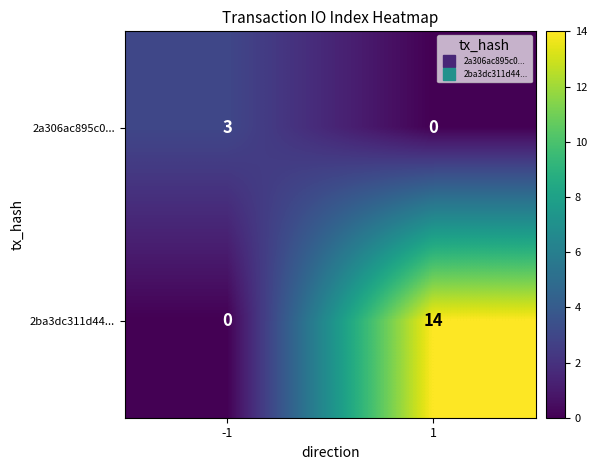

What is the spread (max minus min) of values at -1?

3